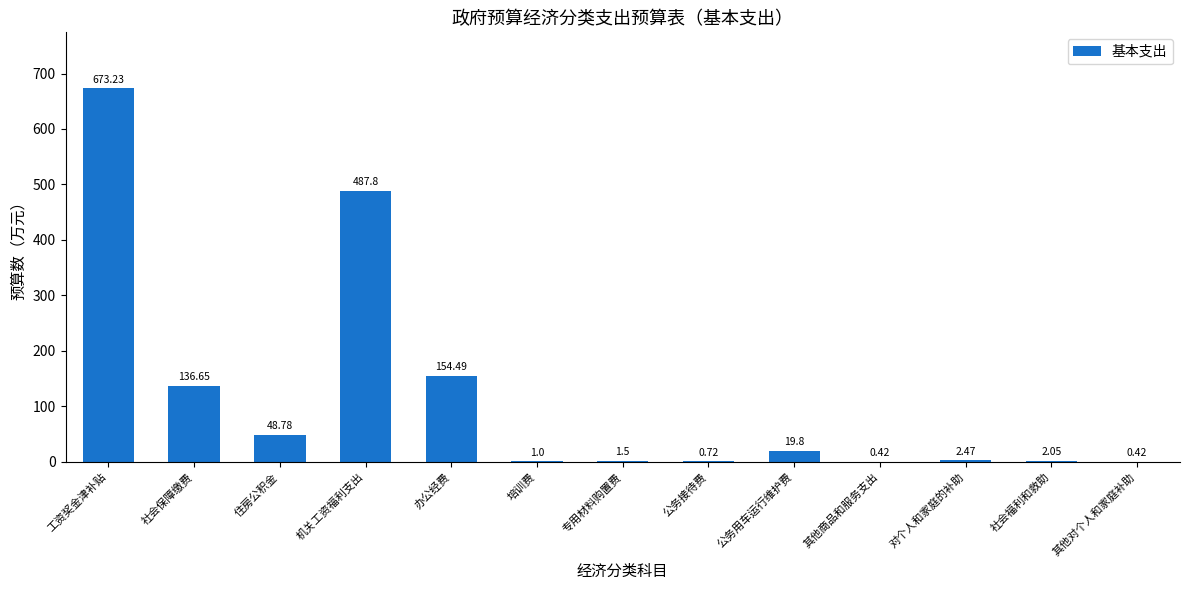

Where is the data nearest to the value 336?

机关工资福利支出